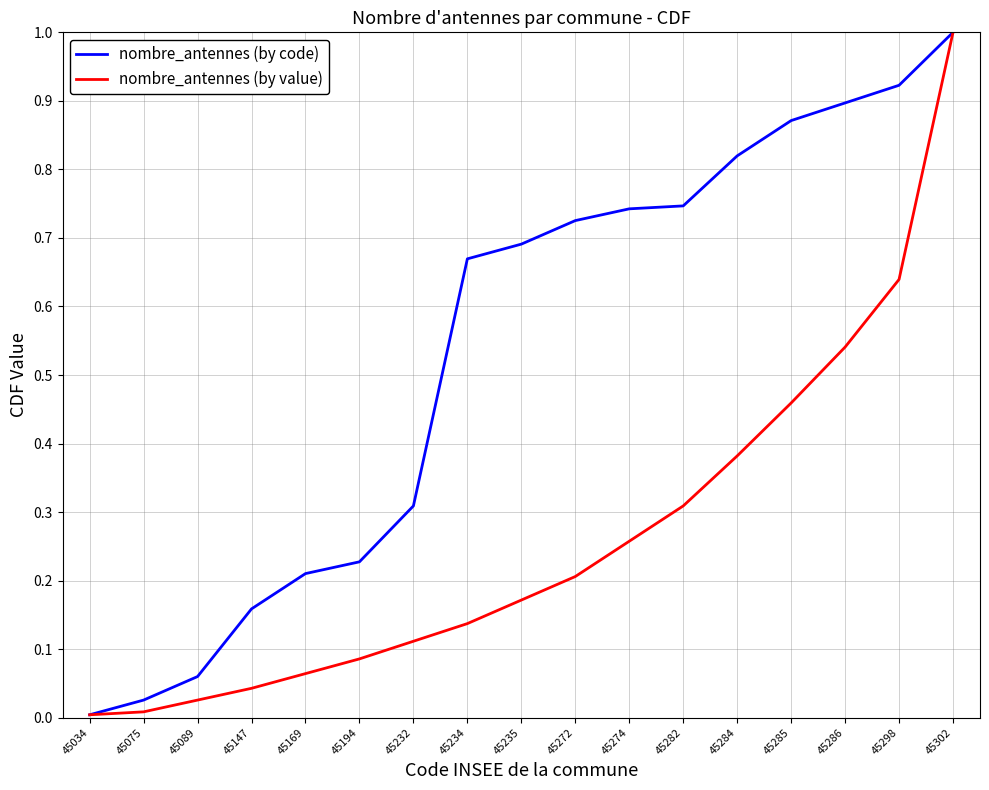

Does the chart have visible grid lines?

Yes